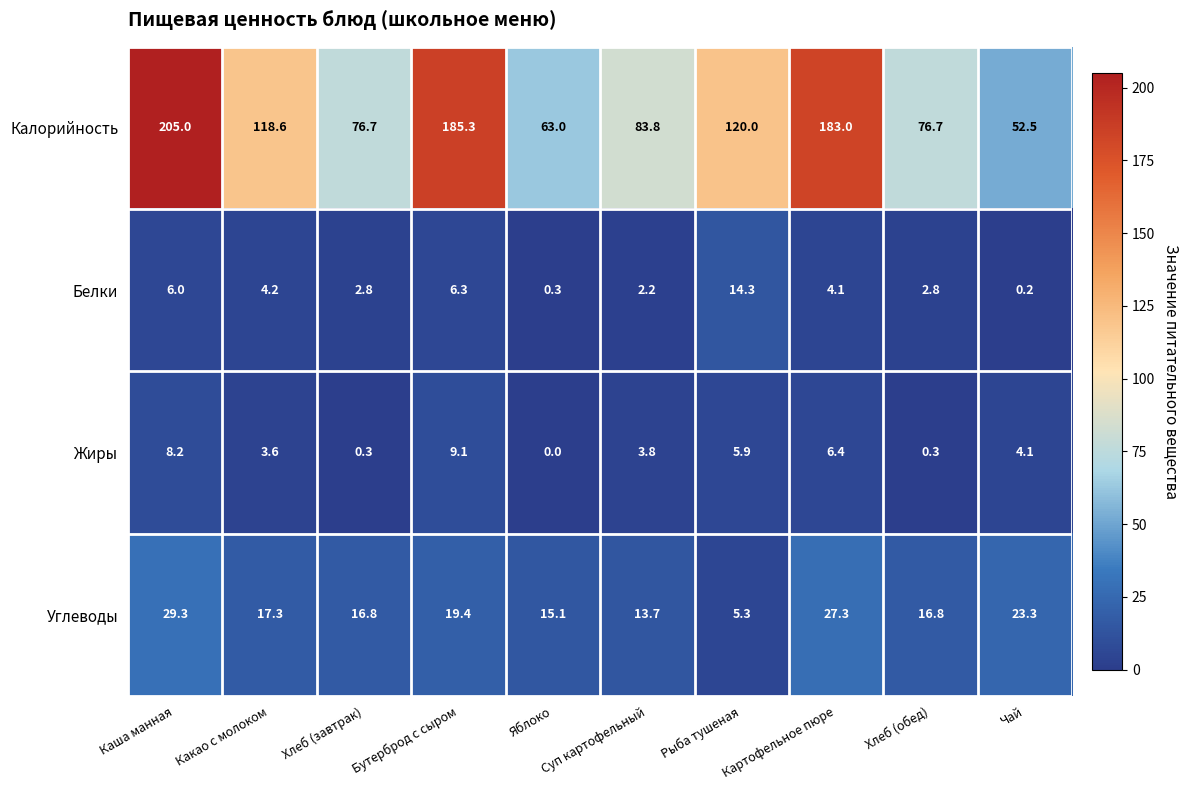

Rank the series at Хлеб (обед) from highest to lowest value.

Калорийность, Углеводы, Белки, Жиры